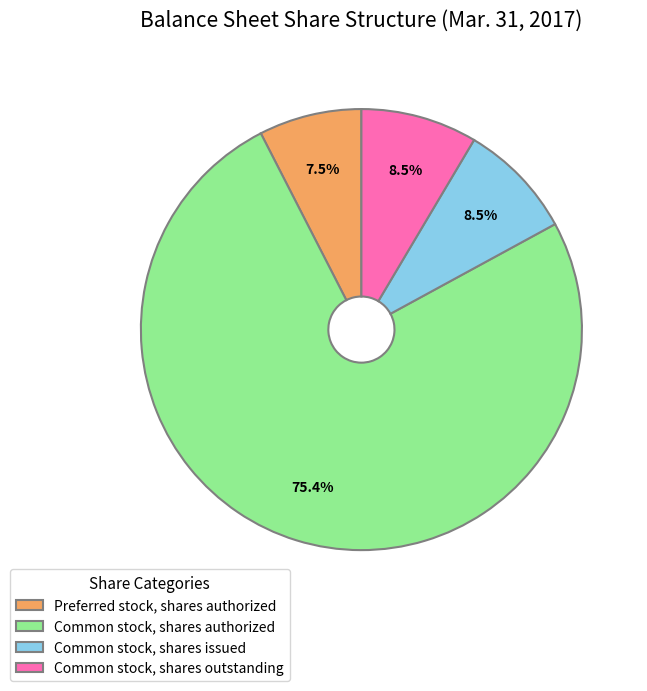

Is Common stock, shares authorized the majority of the pie?

Yes